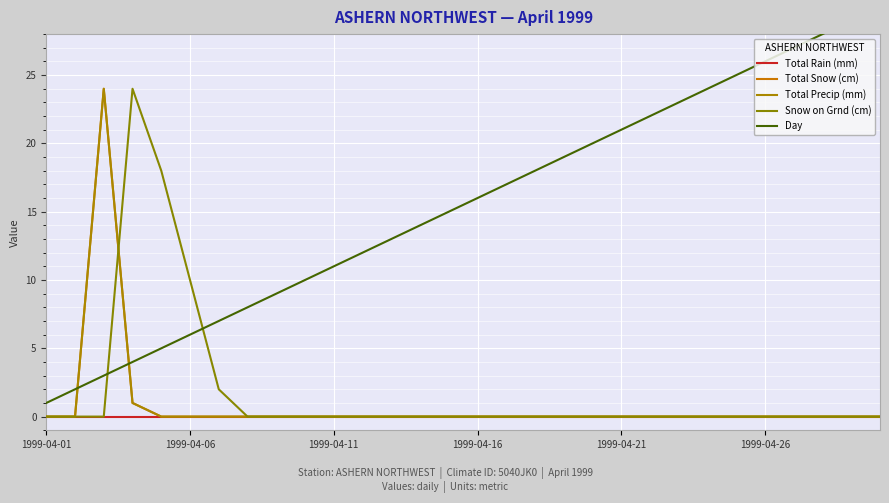

Which series ends up on top after the final intersection of Total Precip (mm) and Snow on Grnd (cm)?

Snow on Grnd (cm)